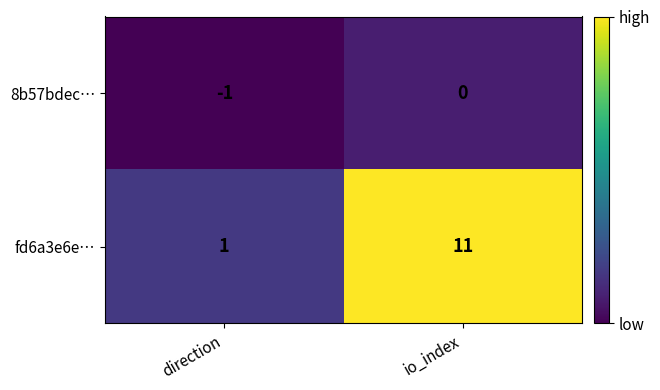

Where is 8b57bdec… nearest to the value 0?

io_index